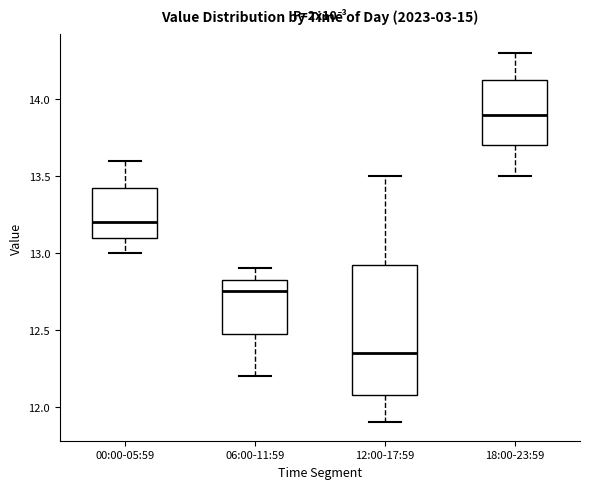

Comparing the boxes themselves (not the whiskers), which one is the tallest?

12:00-17:59